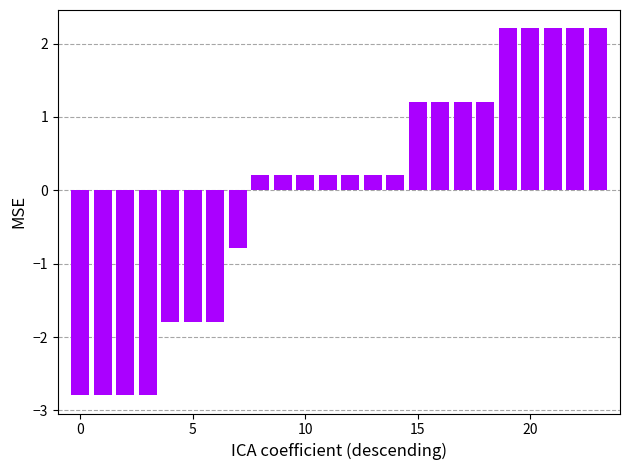

How many distinct data groups are displayed?

1